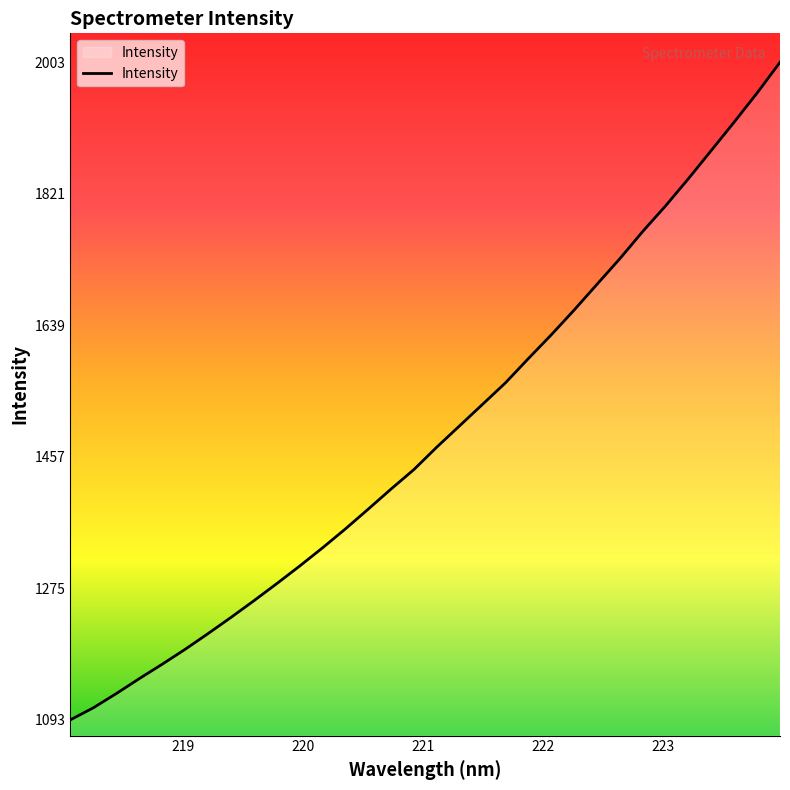

What is the maximum value shown in the chart?

2002.9